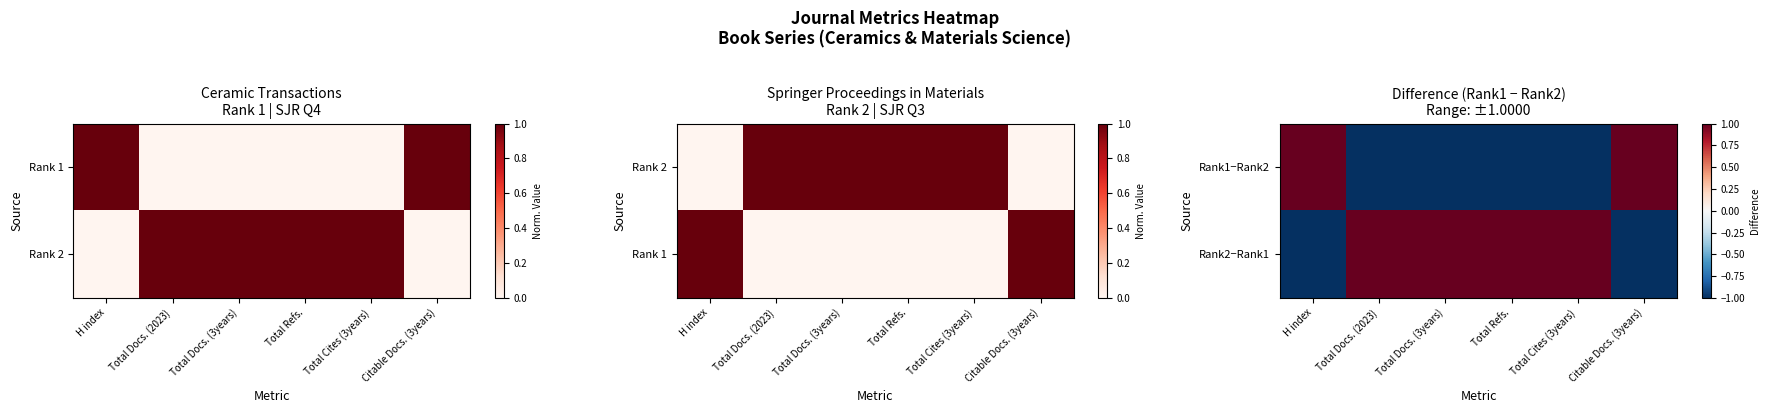

What is the sum of the Rank1−Rank2 values at Total Docs. (3years) and Total Cites (3years)?

-2